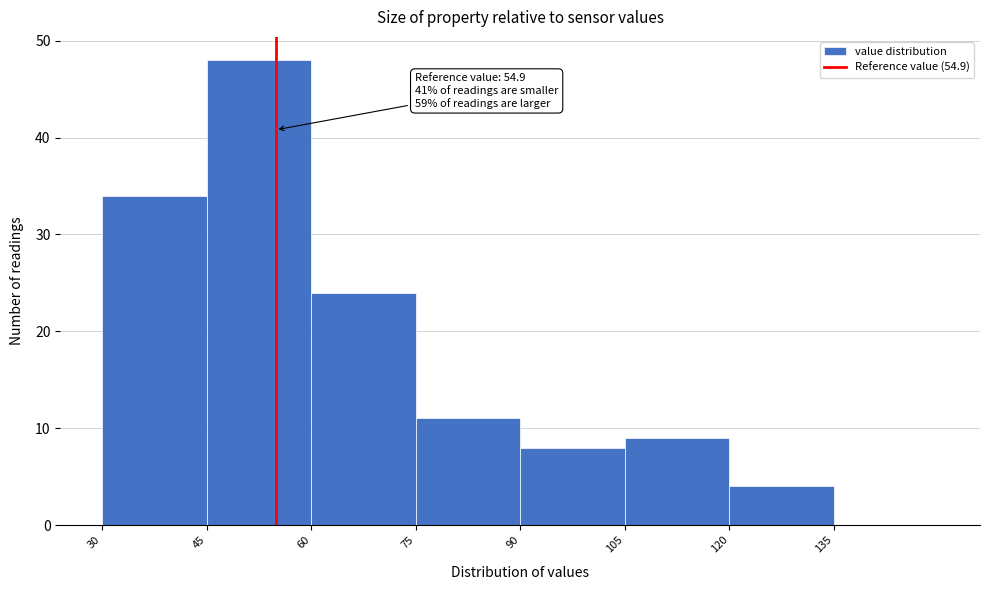

Which range on the x-axis has the tallest bar?

45 to 60